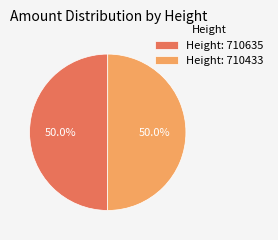

How many segments does this pie chart have?

2